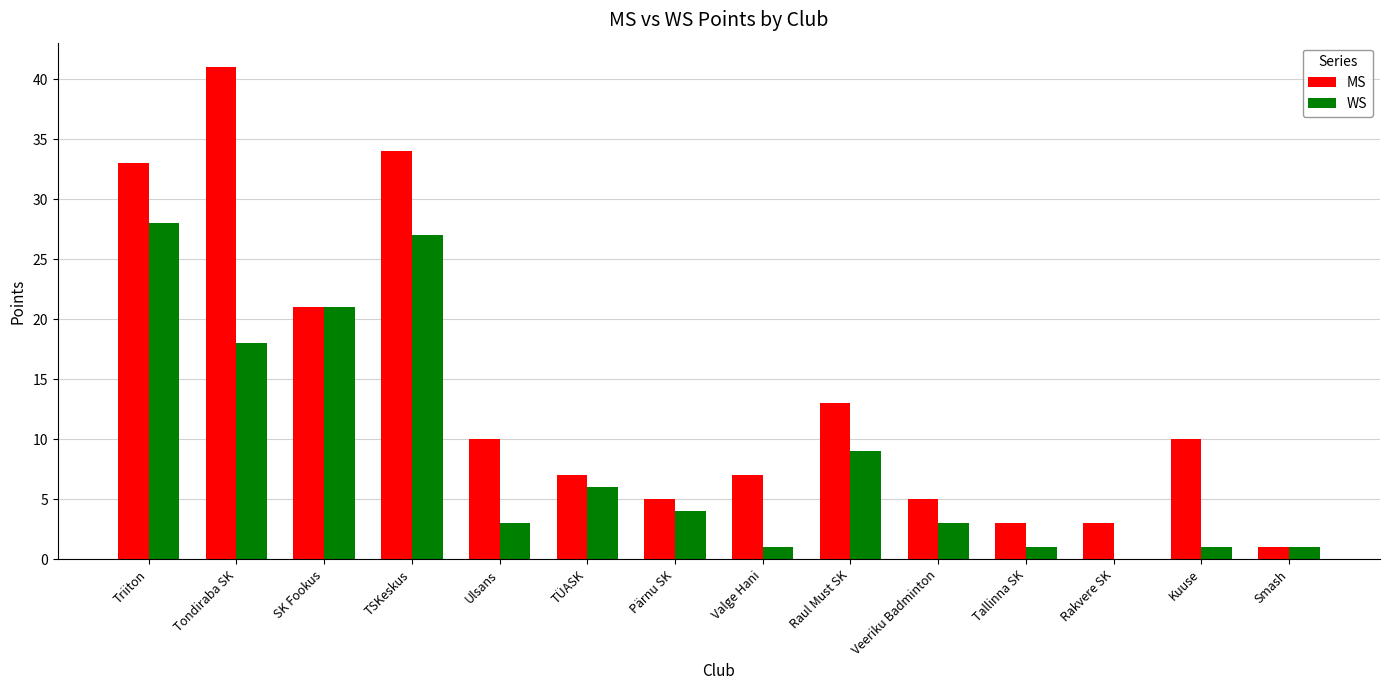

Between TÜASK and Raul Must SK, which series saw the biggest shift?

MS